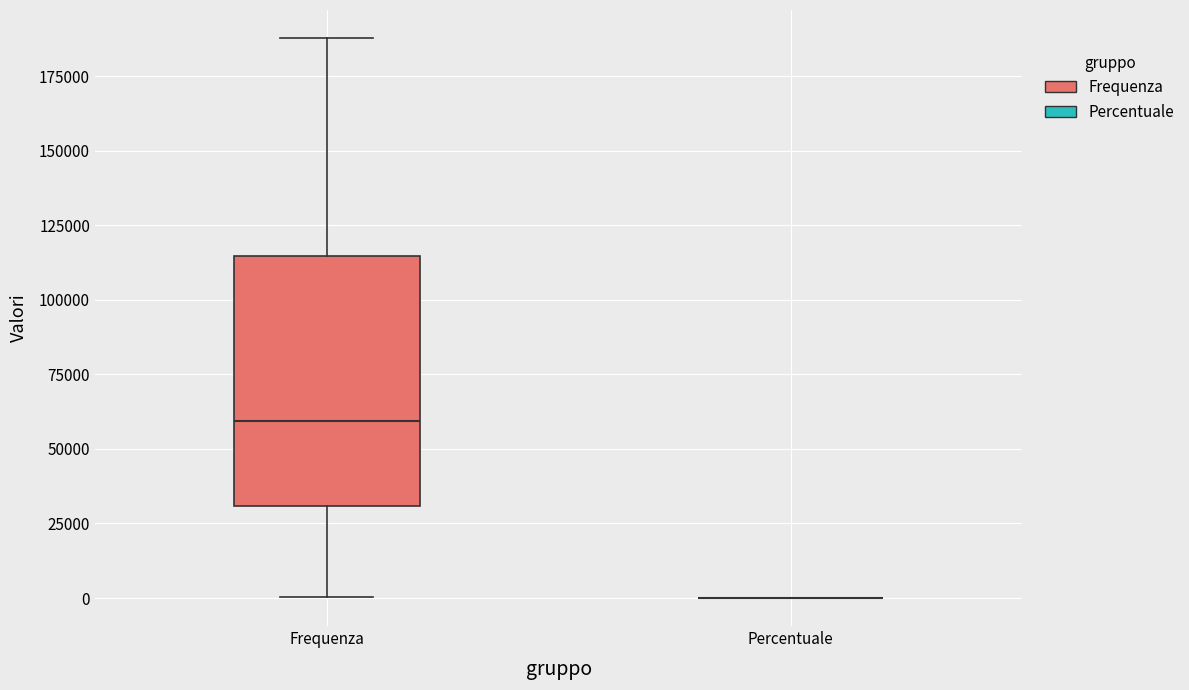

Comparing the boxes themselves (not the whiskers), which one is the tallest?

Frequenza